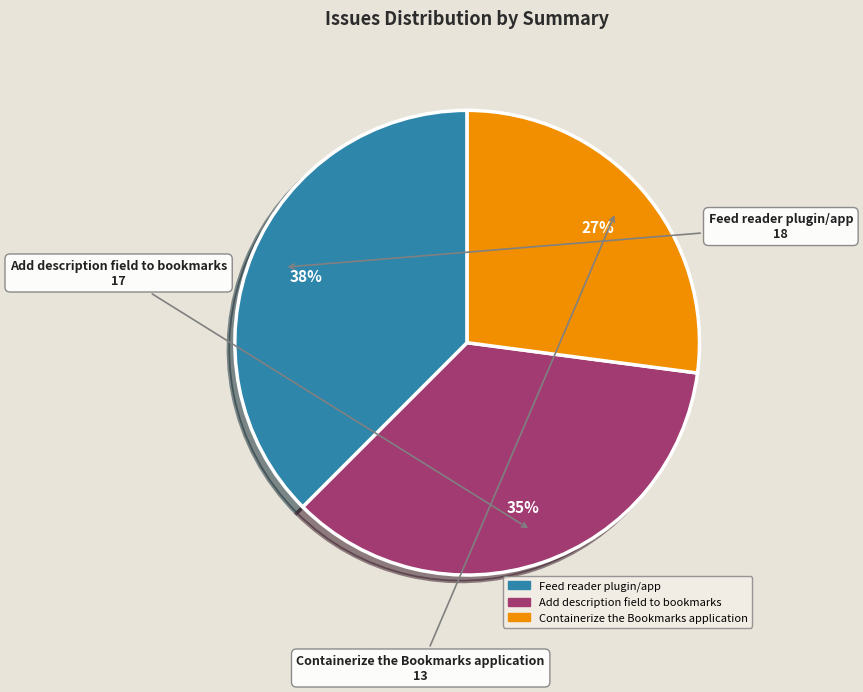

What is the smallest slice in the pie chart?

Containerize the Bookmarks application